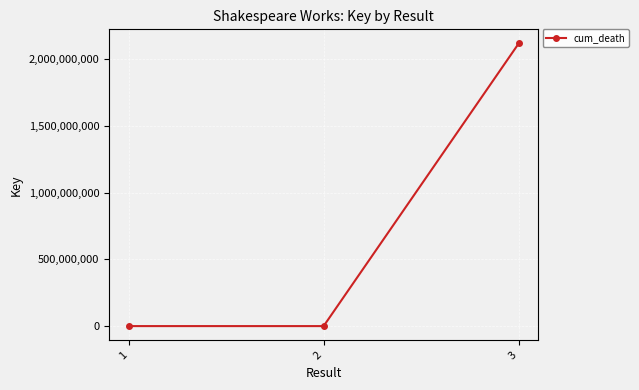

Is it true that the value at 3 is 1257021421?

False